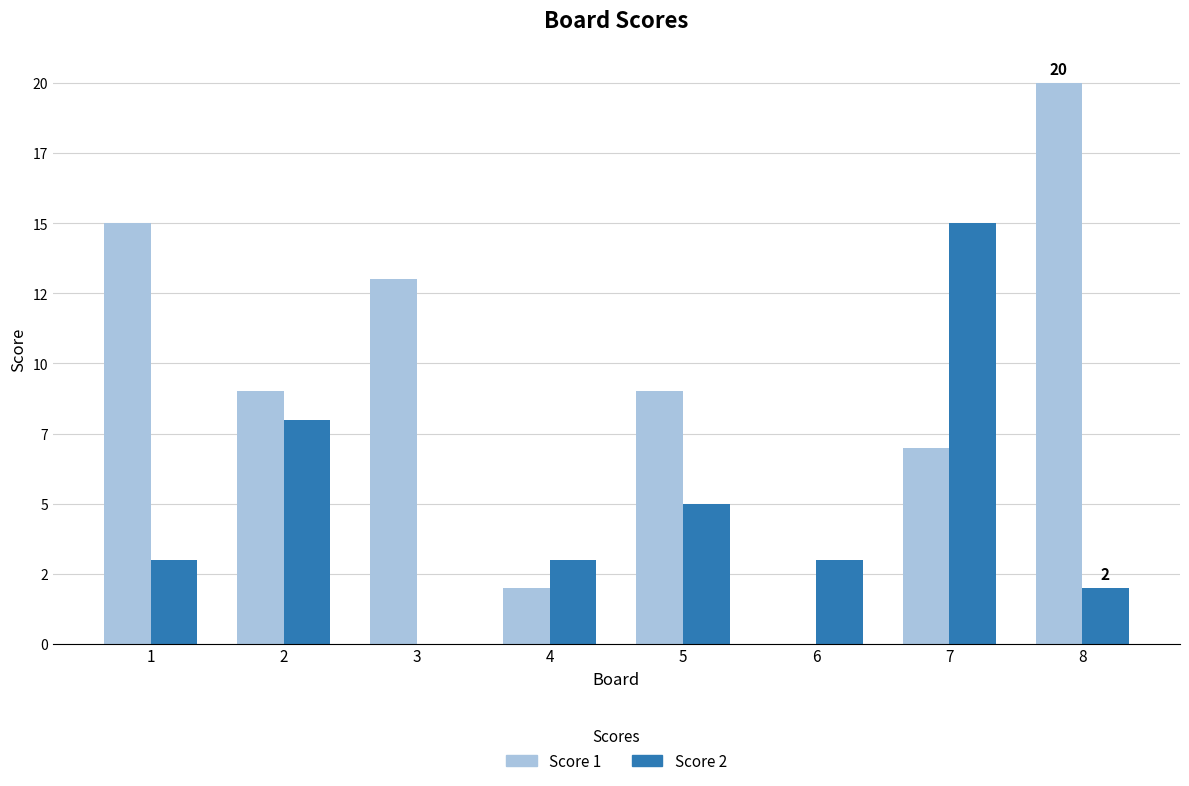

Are the bars horizontal?

No